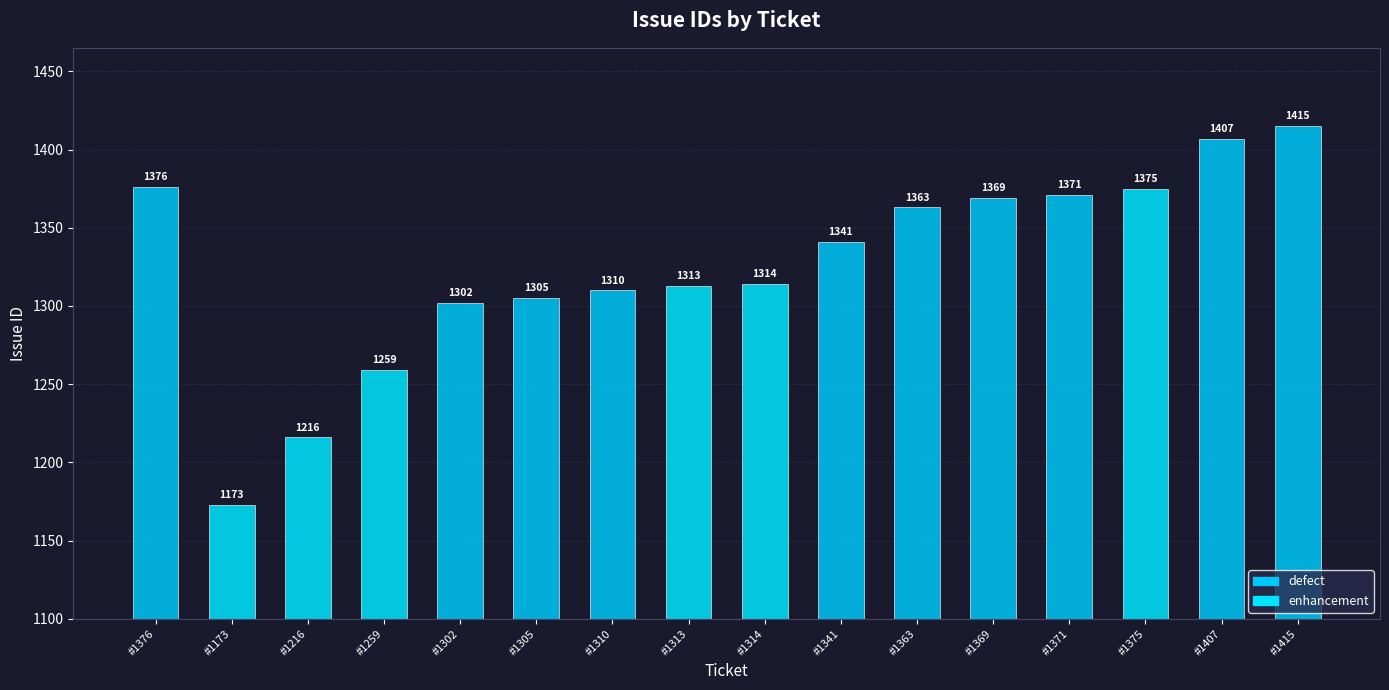

Where does the data first go above 1341?

#1376